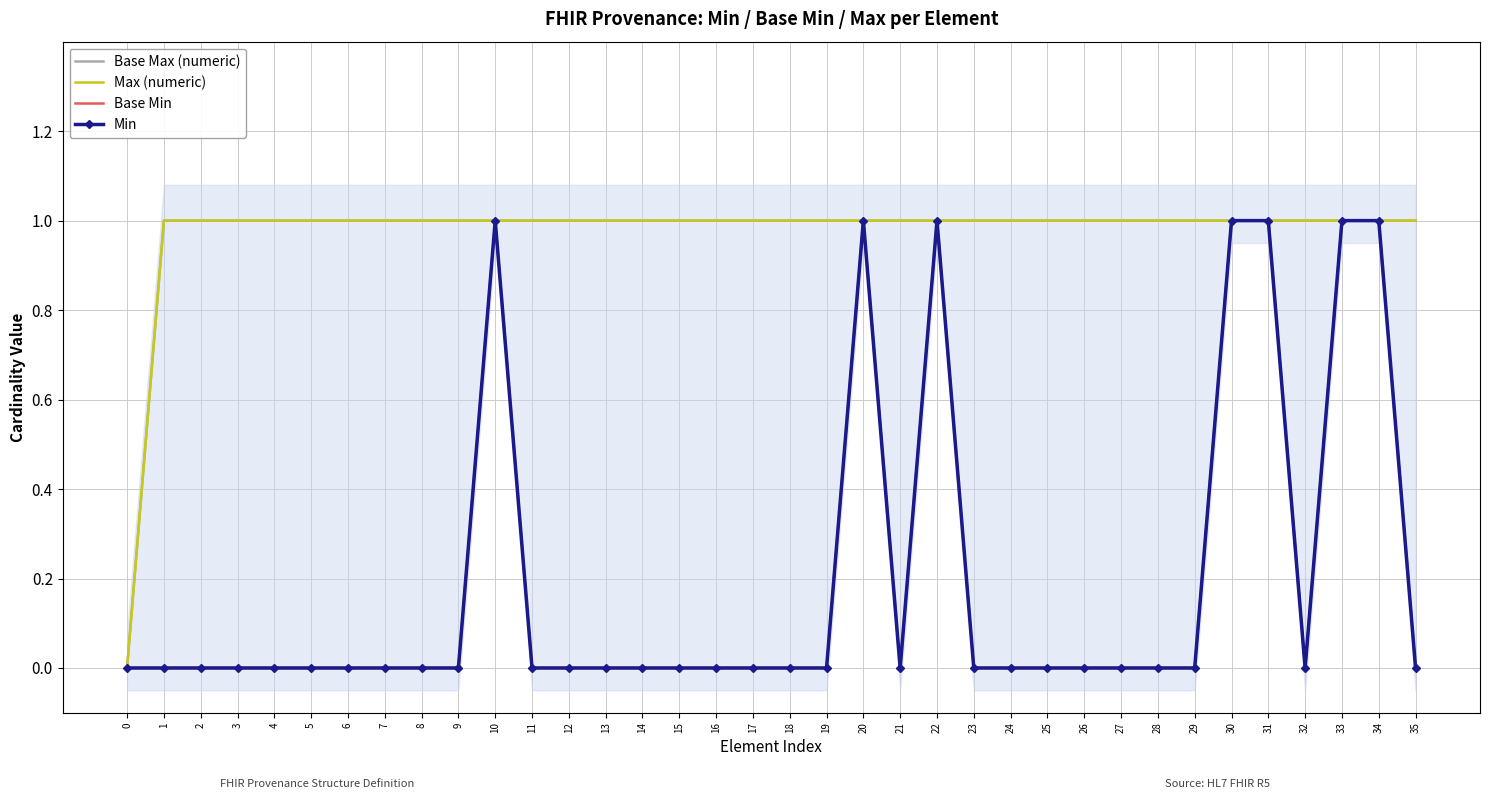

What is the sum of all Base Min values?

7